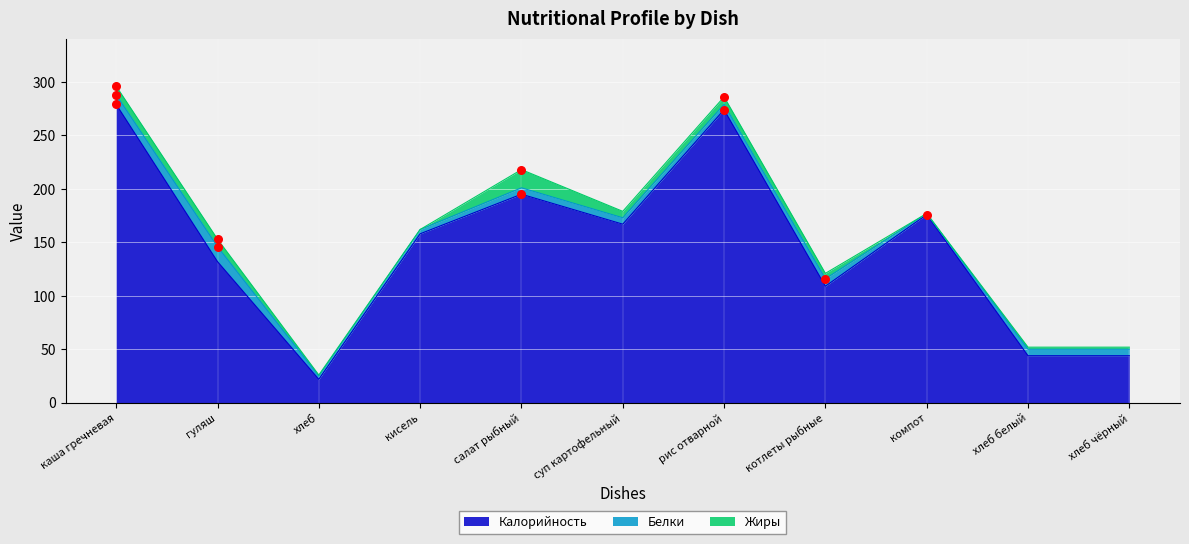

Which series has the largest Y range (max minus min)?

Калорийность